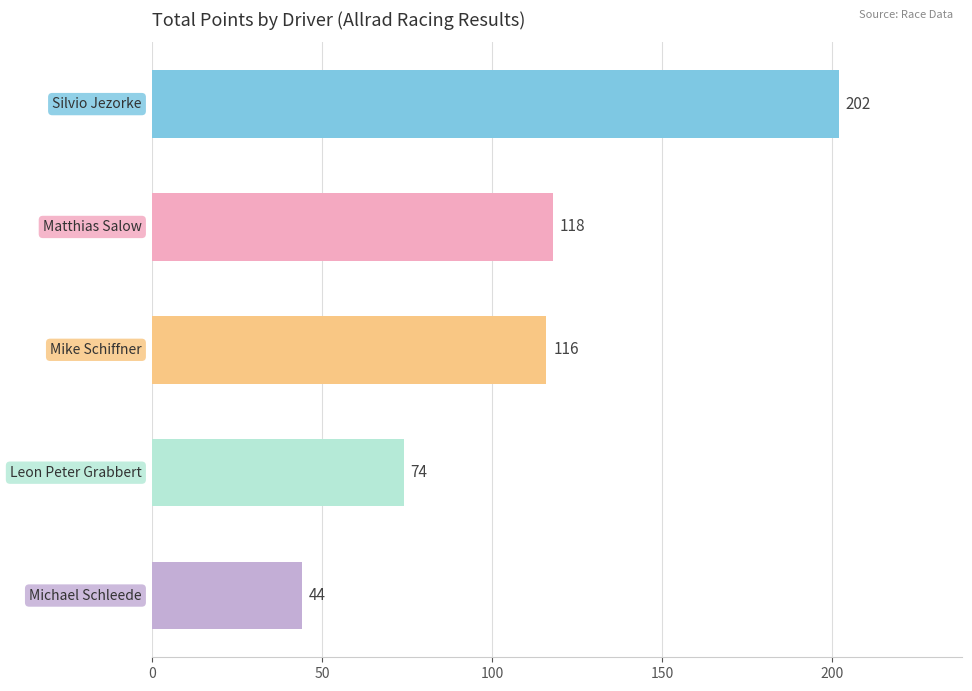

How many data points are less than 116?

2